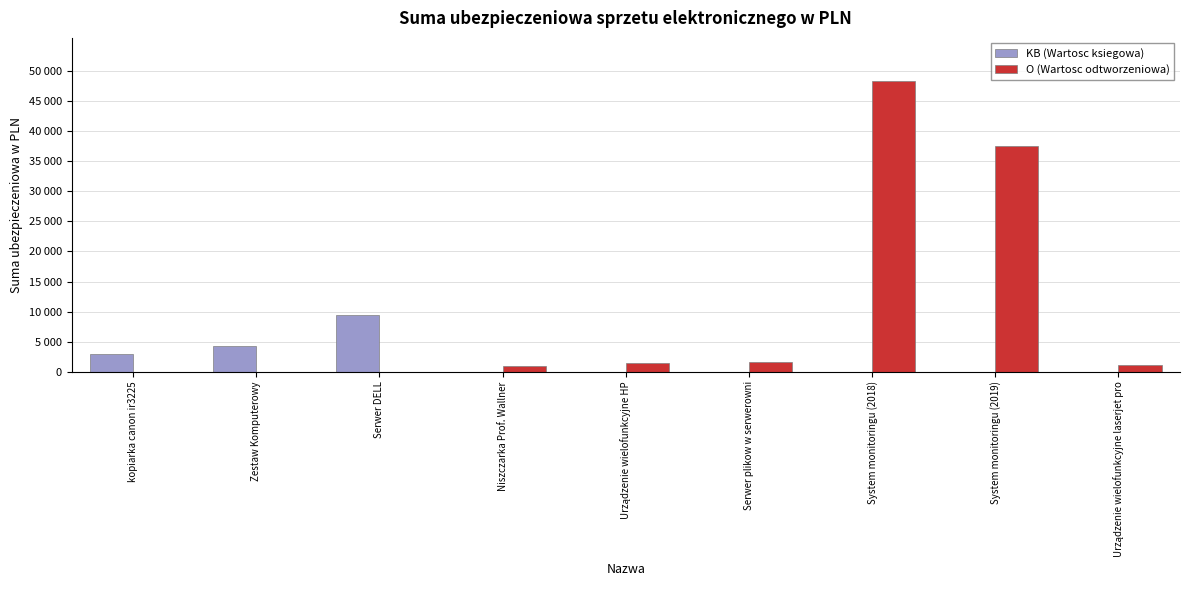

What are all the series names shown in the legend?

KB (Wartosc ksiegowa), O (Wartosc odtworzeniowa)